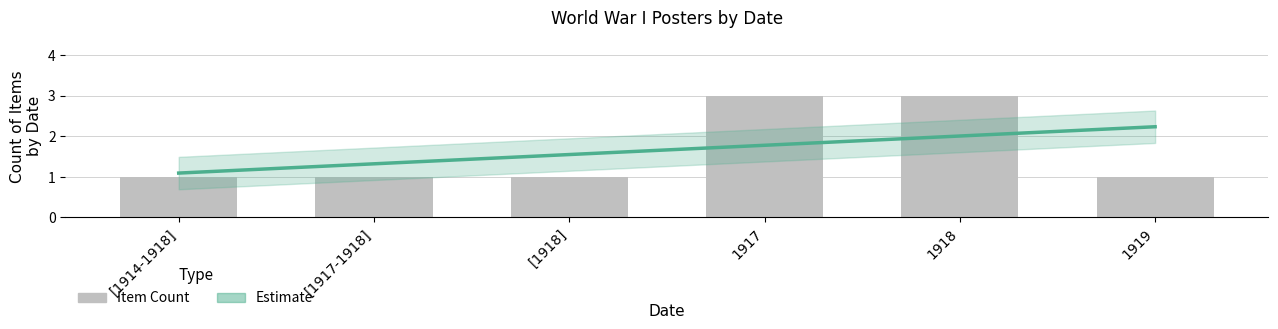

What is the maximum value shown in the chart?

3.0